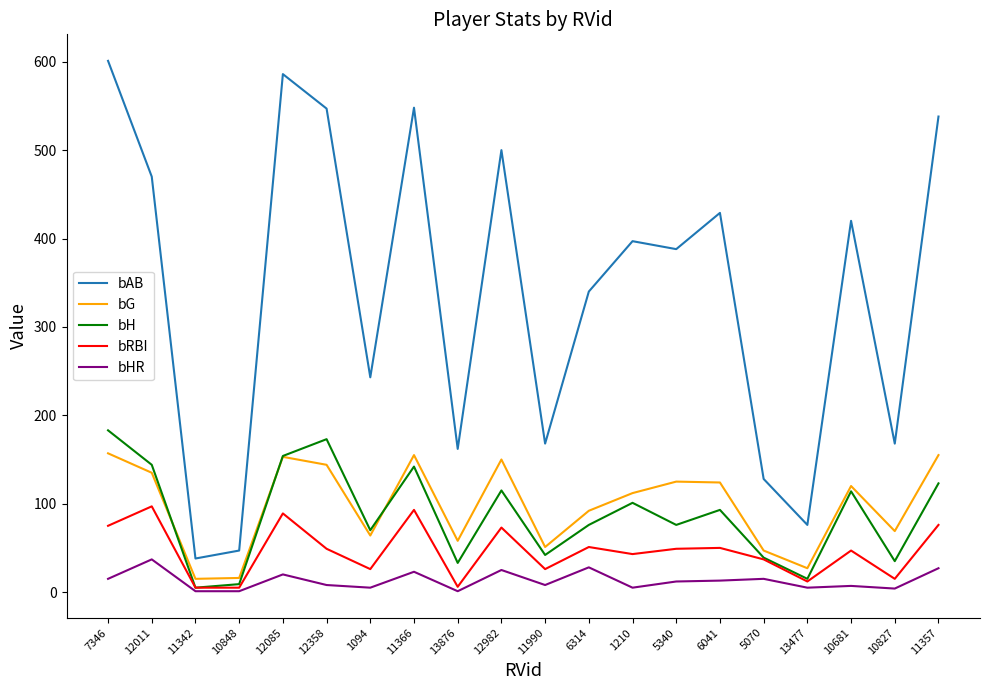

Is it true that bH equals 9 at 10848?

True